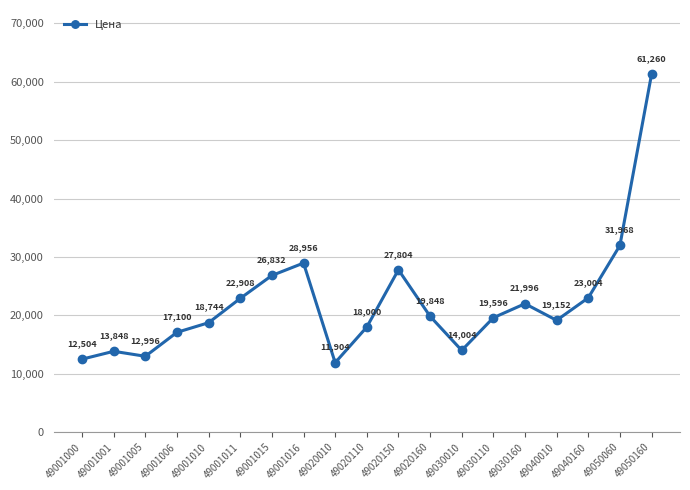

Which category has the highest value across all series?

49050160